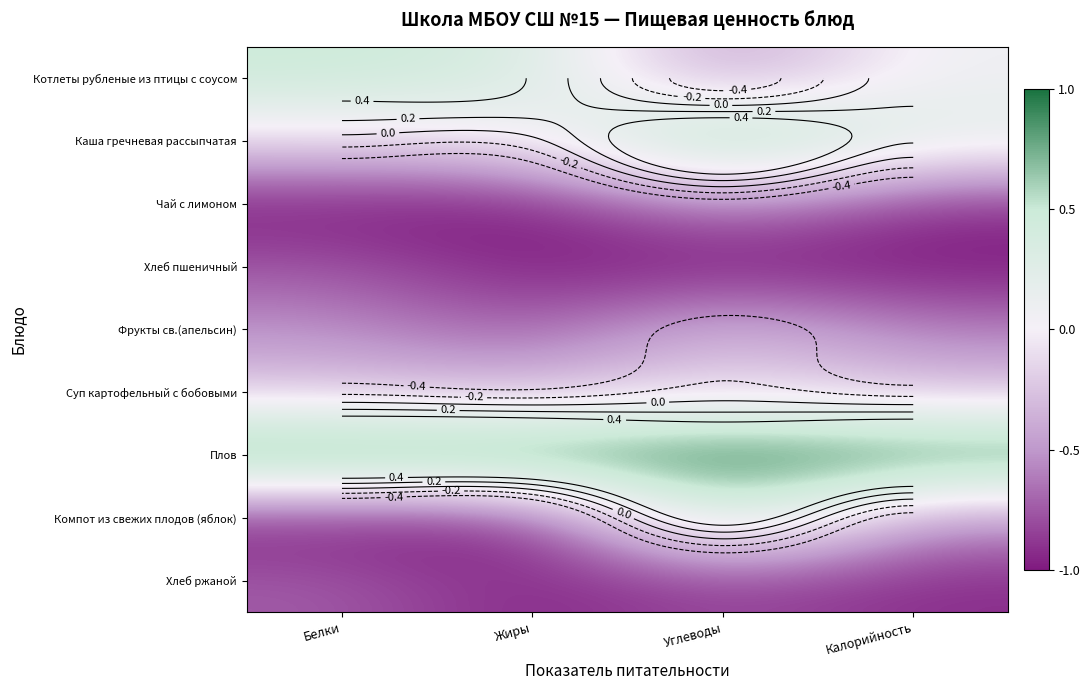

What is the difference between the second highest and minimum values in the Чай с лимоном series?

0.1